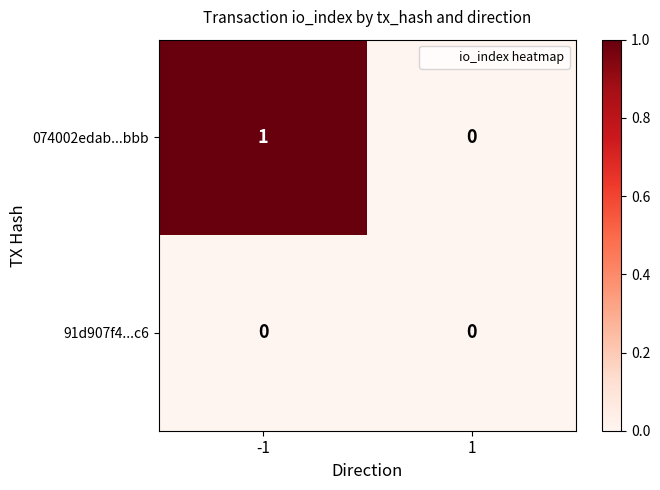

Count the number of data series in this chart.

2